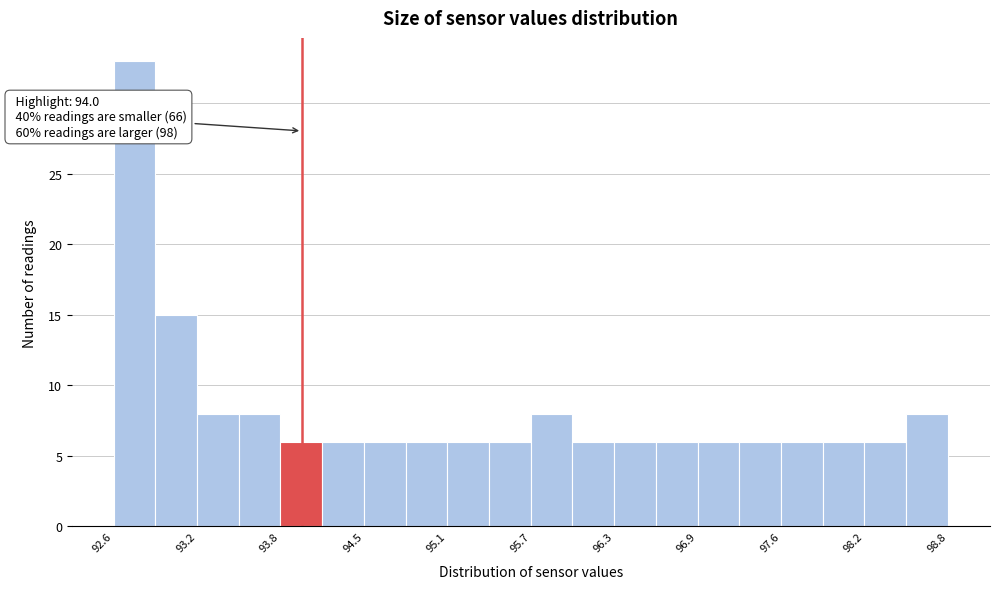

Around what value on the x-axis is the tallest bar? Give the approximate position of its centre, as read against the axis.

92.8